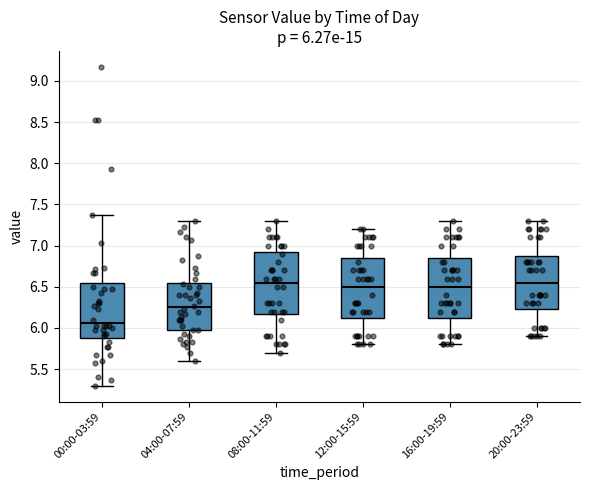

Which box has the lowest median line?

00:00-03:59